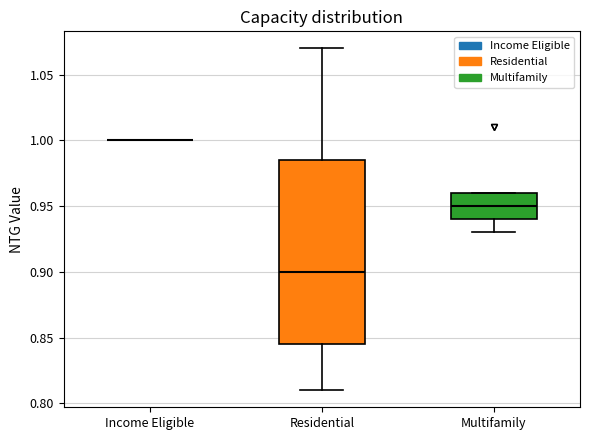

Reading left to right, transcribe this box plot: for each box, give where its median line is, the range the box spans, and where its two whiskers end, as read against the y-axis. The values are not printed on the chart, so give them approximately, as read against the axis.

Income Eligible: box collapsed to a line at 1.000, whiskers 1.000 to 1.000
Residential: median 0.900, box 0.845 to 0.985, whiskers 0.810 to 1.070
Multifamily: median 0.950, box 0.940 to 0.960, whiskers 0.930 to 0.960